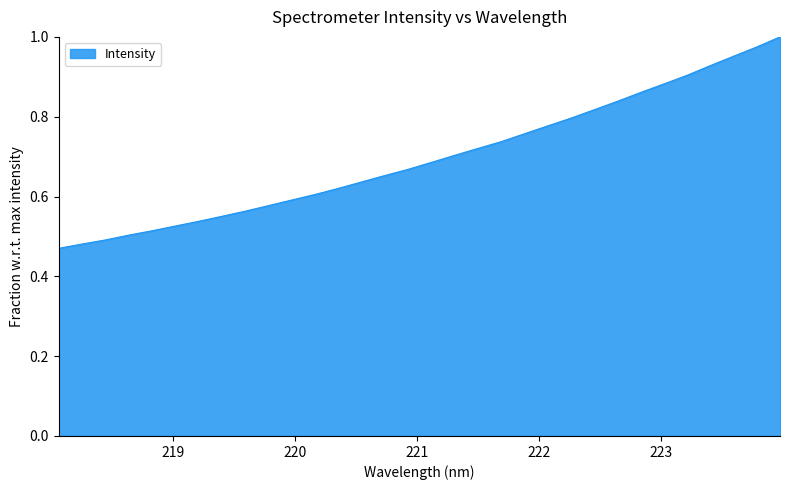

Rank the categories by value from highest to lowest.

223.9802, 223.7895, 223.5987, 223.408, 223.2172, 223.0264, 222.8355, 222.6447, 222.4538, 222.263, 222.0721, 221.8812, 221.6902, 221.4993, 221.3083, 221.1174, 220.9264, 220.7354, 220.5444, 220.3533, 220.1623, 219.9712, 219.7801, 219.589, 219.3979, 219.2067, 219.0156, 218.8244, 218.6332, 218.442, 218.2508, 218.0596